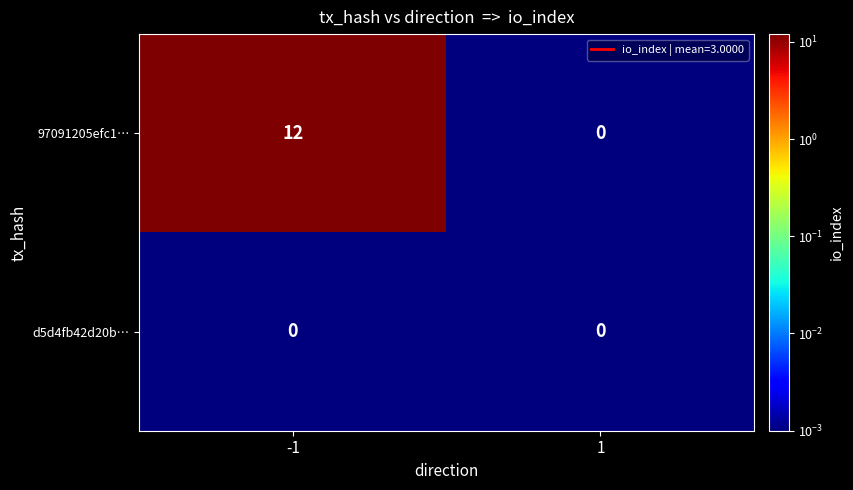

The d5d4fb42d20b… series shows 0 at -1. True or false?

True